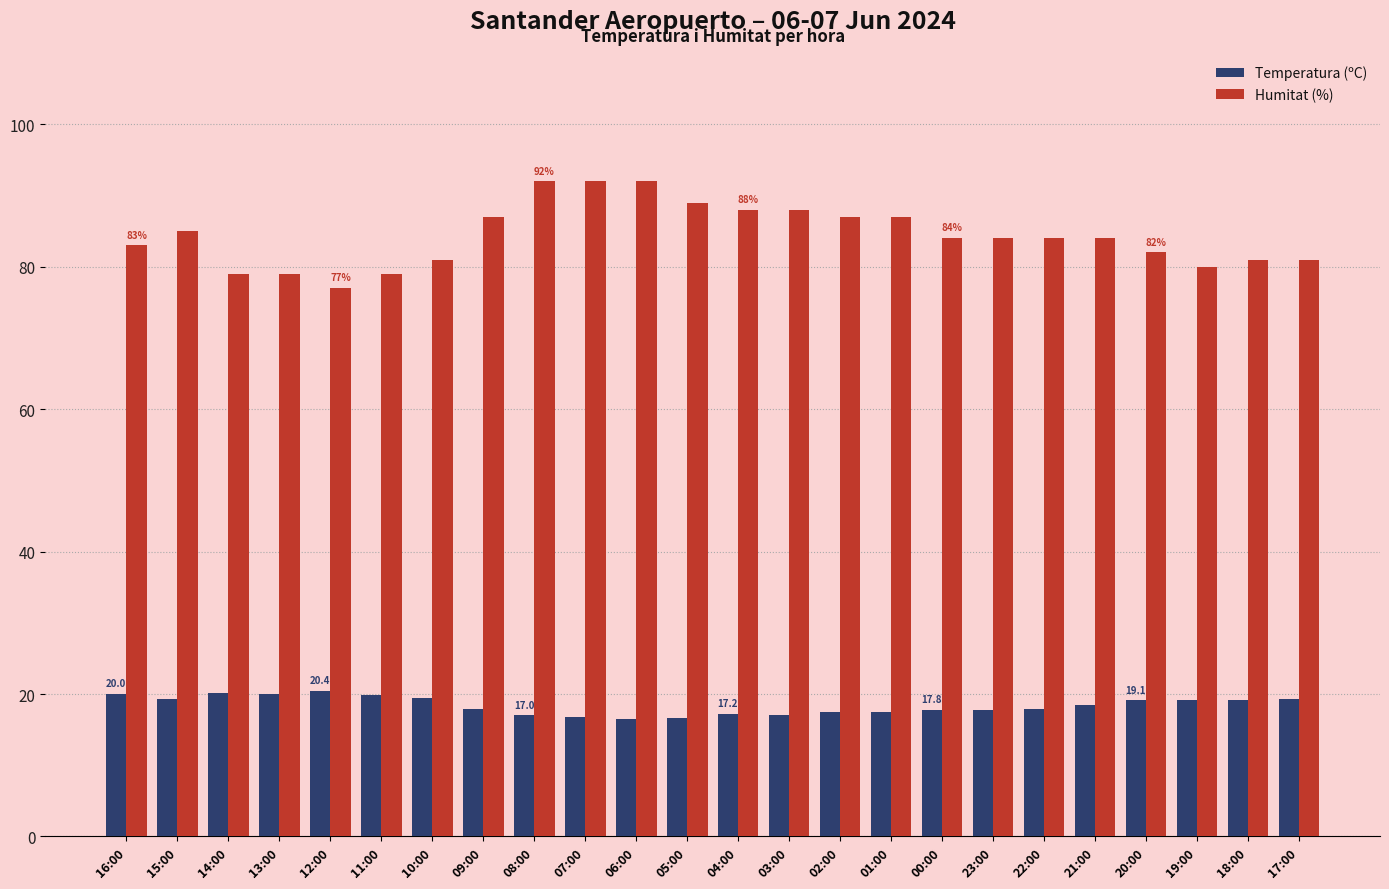

Rank the series by their average value, from highest to lowest.

Humitat (%), Temperatura (ºC)